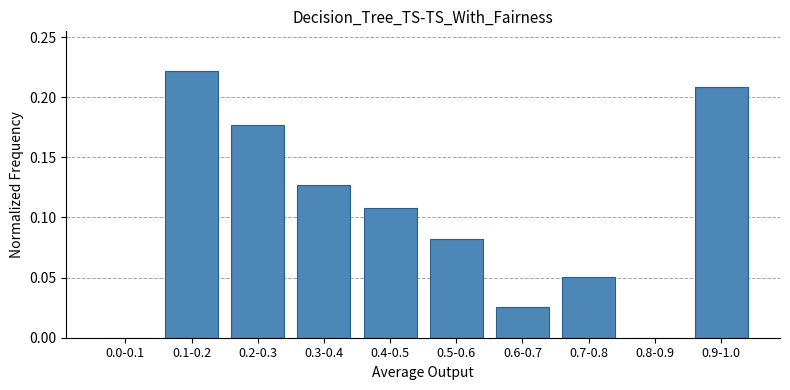

What is the sum of all values?

1.0